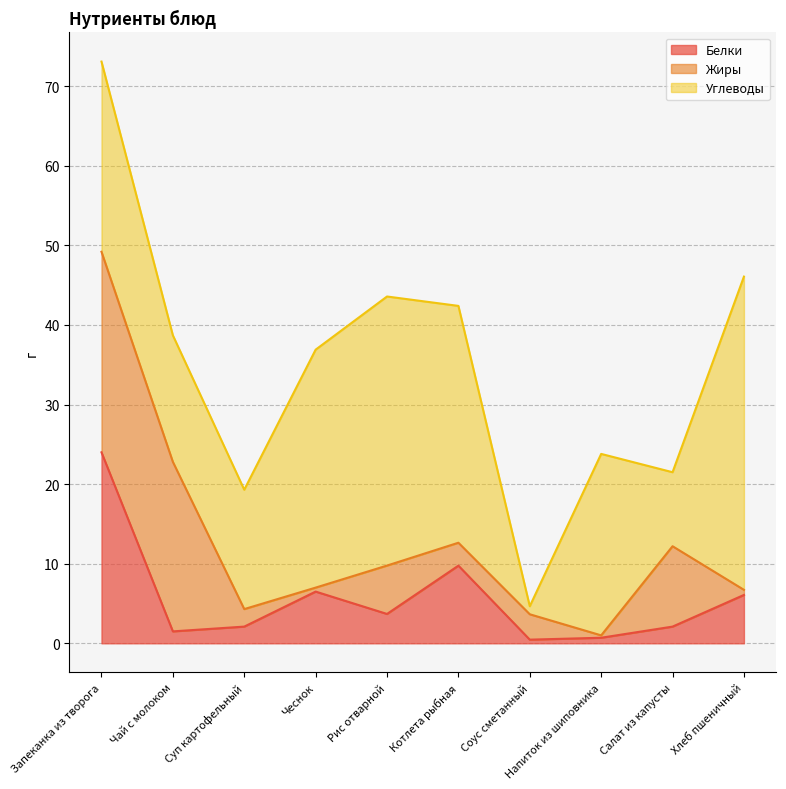

At which category does Углеводы reach its first local peak?

Рис отварной